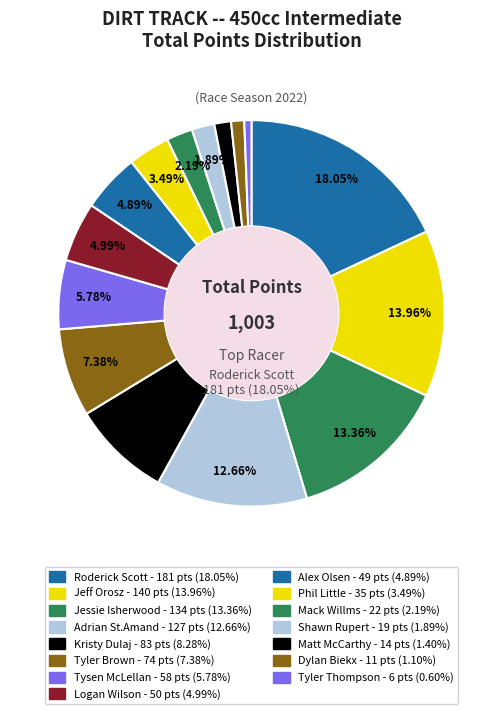

Does Dylan Biekx account for over 50% of the chart?

No